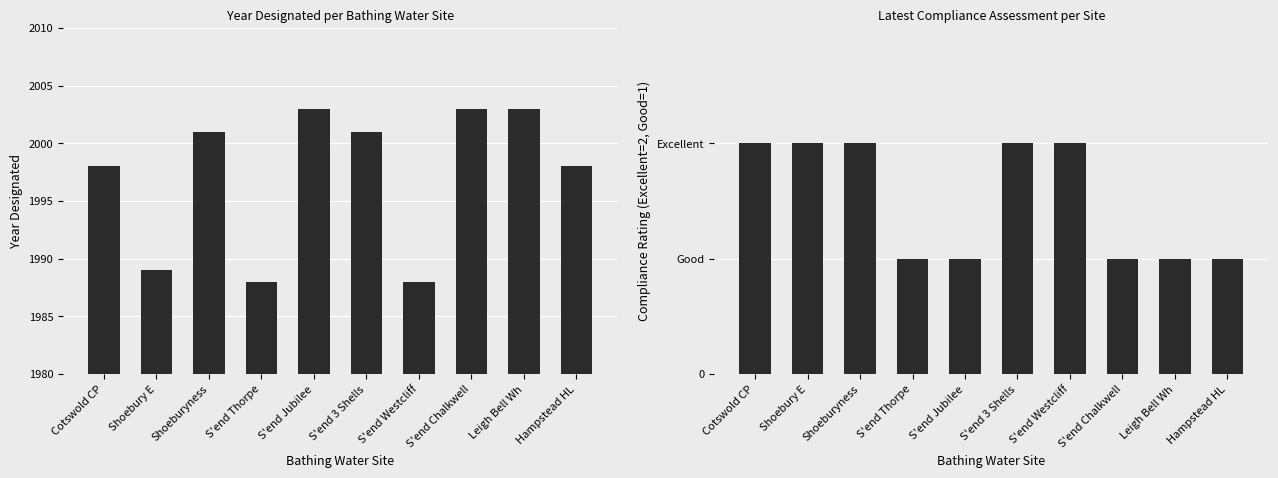

At which category does the chart reach its minimum across all series?

S'end Thorpe